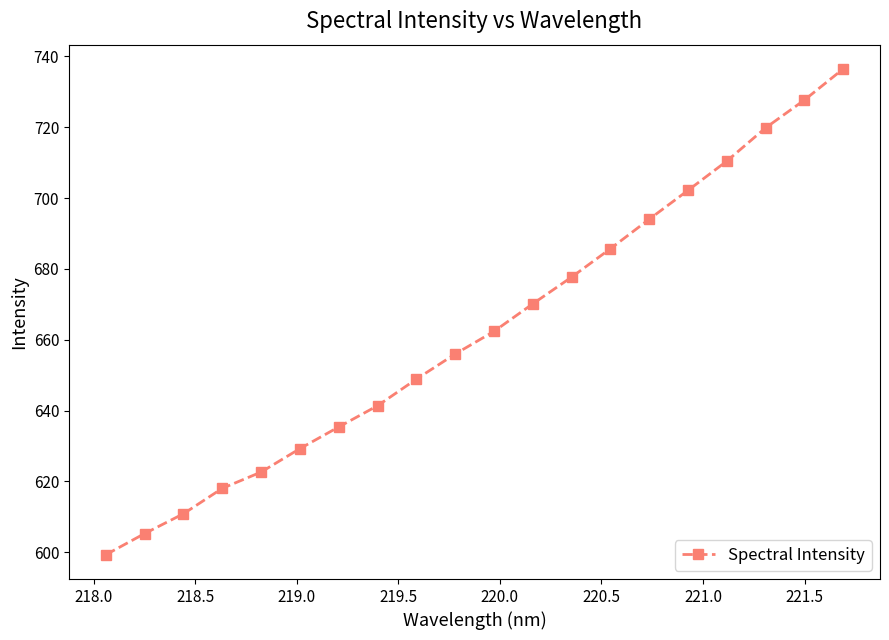

What is the greatest value displayed?

736.5